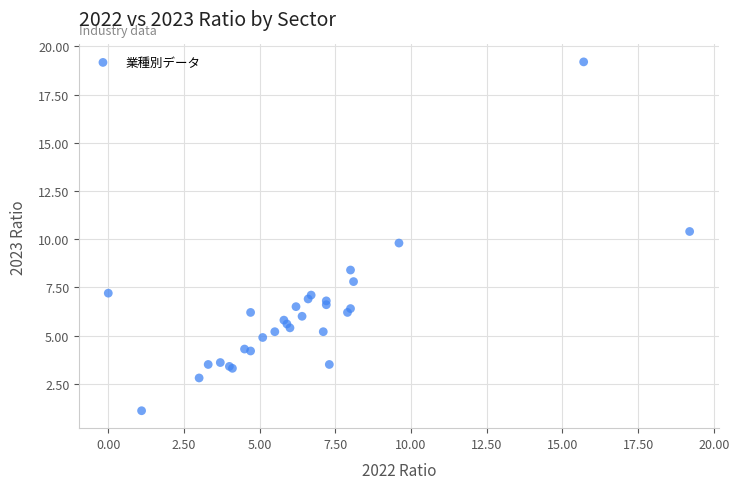

What Y value in the scatter plot is closest to 10?

9.8